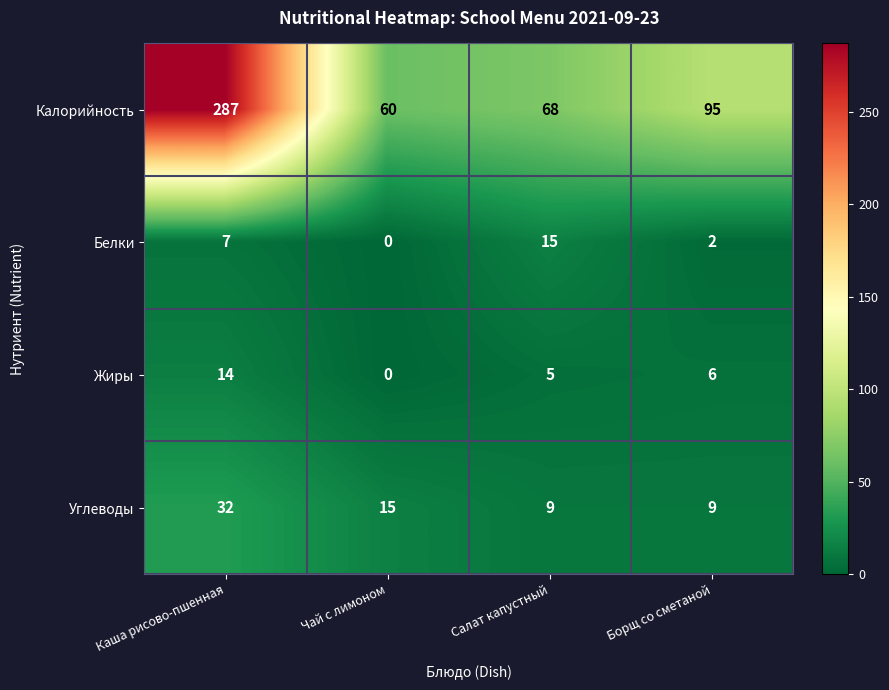

What is the difference between the maximum and minimum values in the Жиры series?

14